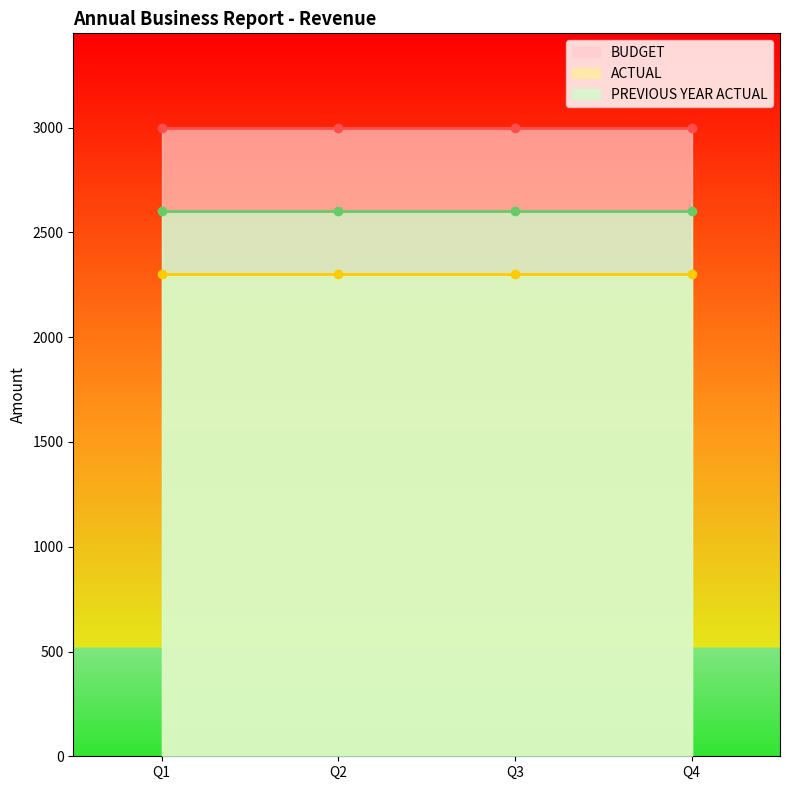

At how many categories does at least one series exceed 2512?

4